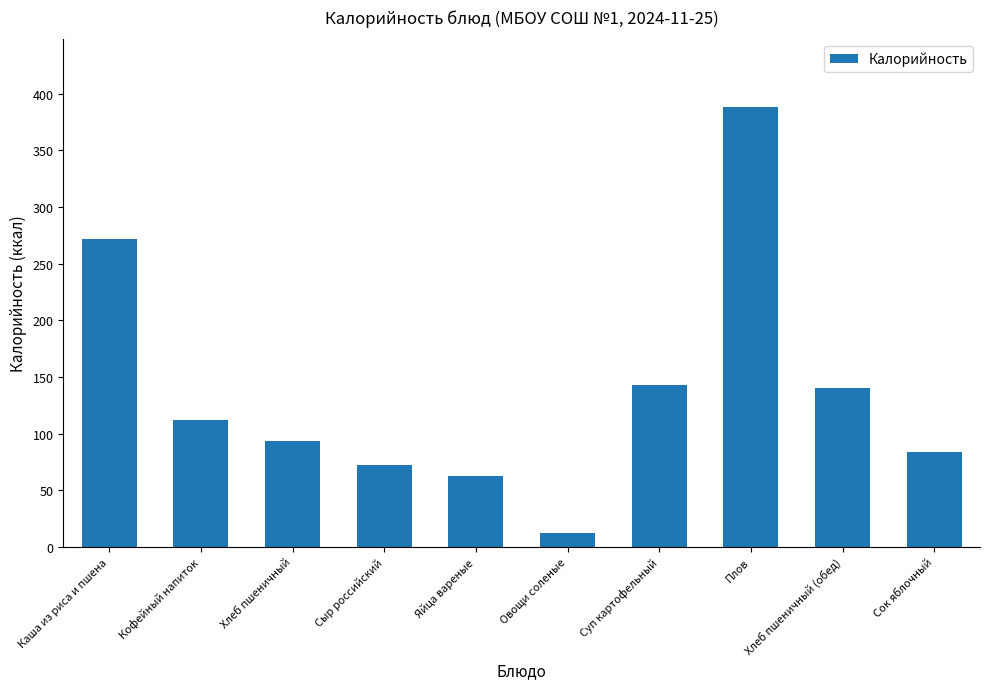

True or false: the data shows 107.9 at Сыр российский.

False